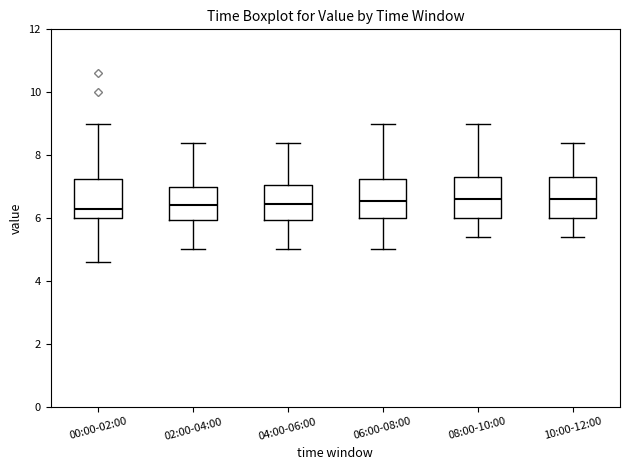

Reading left to right, transcribe this box plot: for each box, give where its median line is, the range the box spans, and where its two whiskers end, as read against the y-axis. The values are not printed on the chart, so give them approximately, as read against the axis.

00:00-02:00: median 6.4, box 6.0 to 7.2, whiskers 4.6 to 9.0
02:00-04:00: median 6.4, box 6.0 to 7.0, whiskers 5.0 to 8.4
04:00-06:00: median 6.4, box 6.0 to 7.0, whiskers 5.0 to 8.4
06:00-08:00: median 6.6, box 6.0 to 7.2, whiskers 5.0 to 9.0
08:00-10:00: median 6.6, box 6.0 to 7.4, whiskers 5.4 to 9.0
10:00-12:00: median 6.6, box 6.0 to 7.4, whiskers 5.4 to 8.4